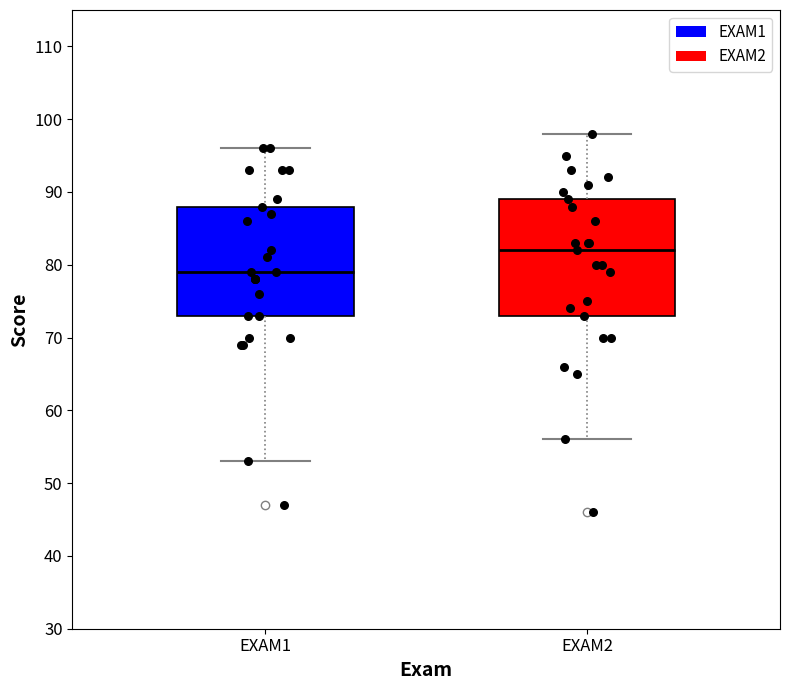

Where is the lower edge of the box for EXAM1 on the y-axis? The values are not printed on the chart, so give them approximately, as read against the axis.

73